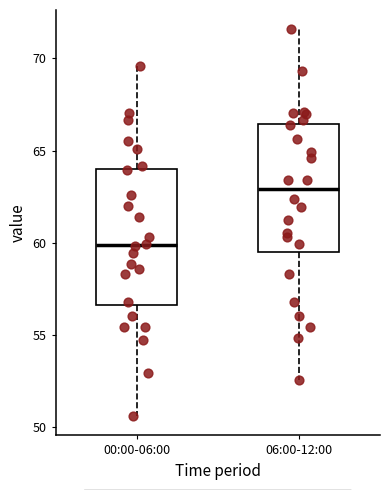

Where is the upper edge of the box for 00:00-06:00 on the y-axis? The values are not printed on the chart, so give them approximately, as read against the axis.

64.0